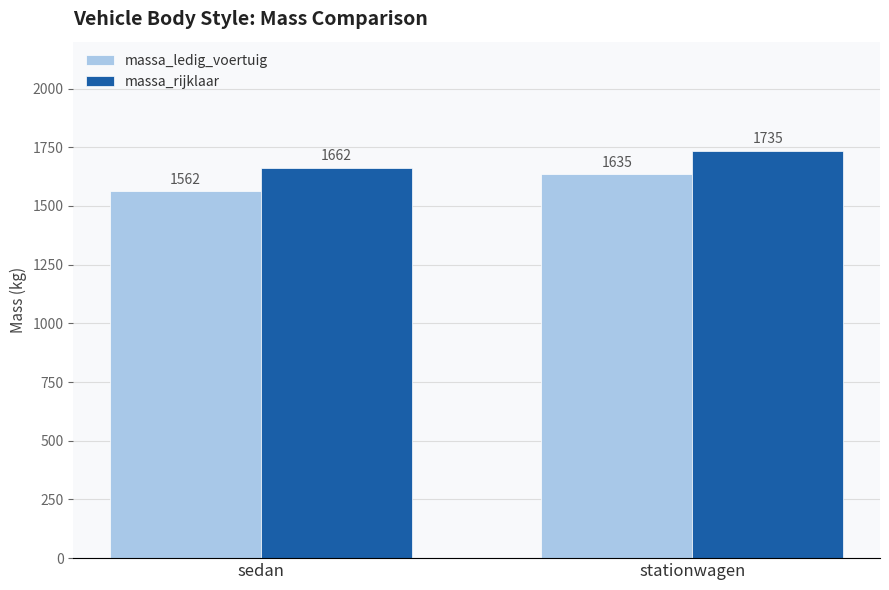

The value of massa_ledig_voertuig at sedan is 1562. True or false?

True